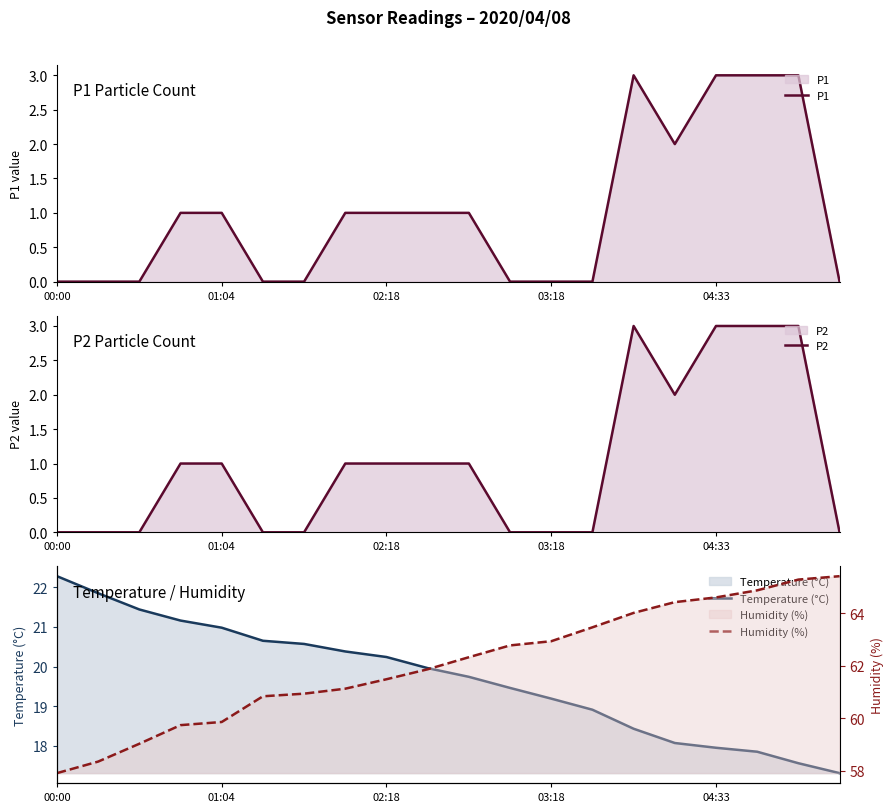

How many P1 values are between 0 and 2?

16